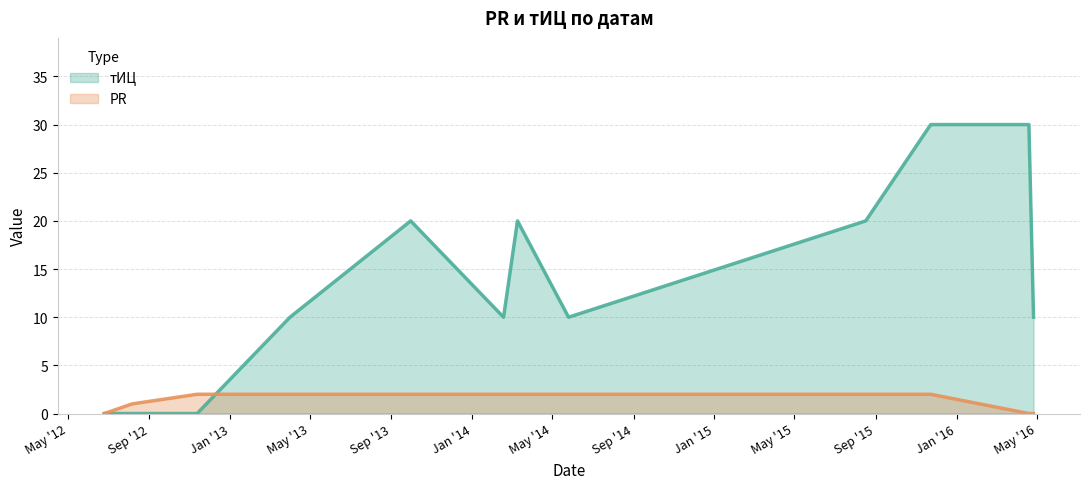

List the series in order of their peak value, highest first.

тИЦ, PR